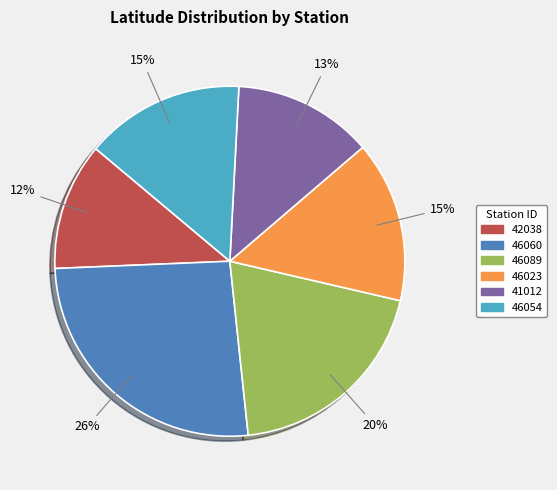

Is there a majority slice in this chart?

No